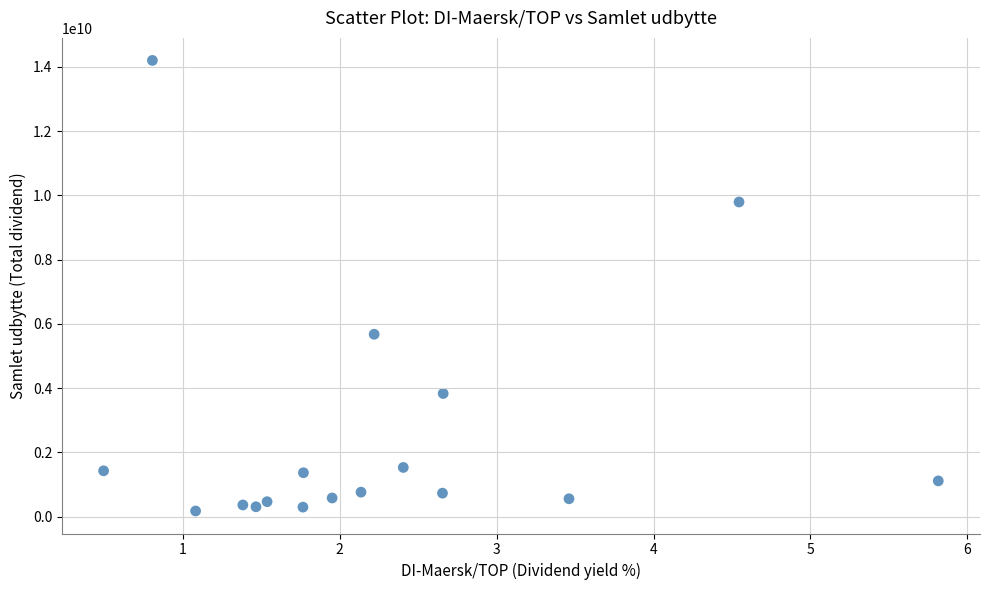

What is the range of Y values (max minus min)?

14029090000